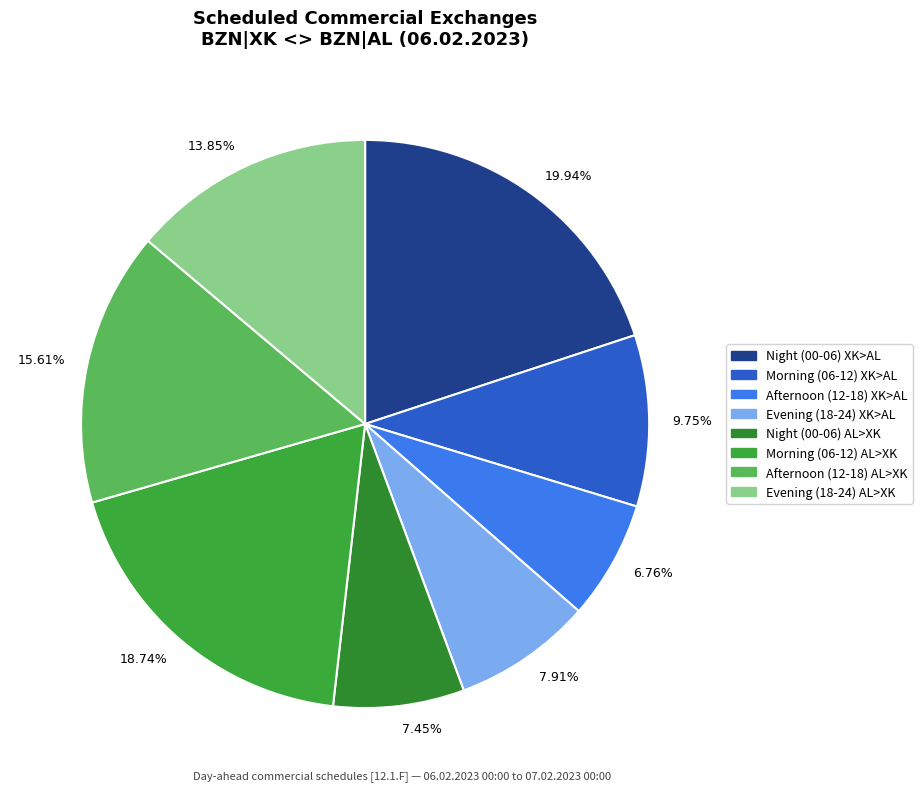

To the nearest percent, what is the average slice percentage?

12%